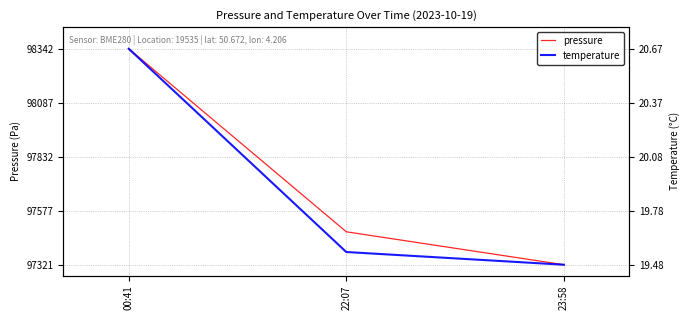

At which label does temperature first exceed 5?

00:41